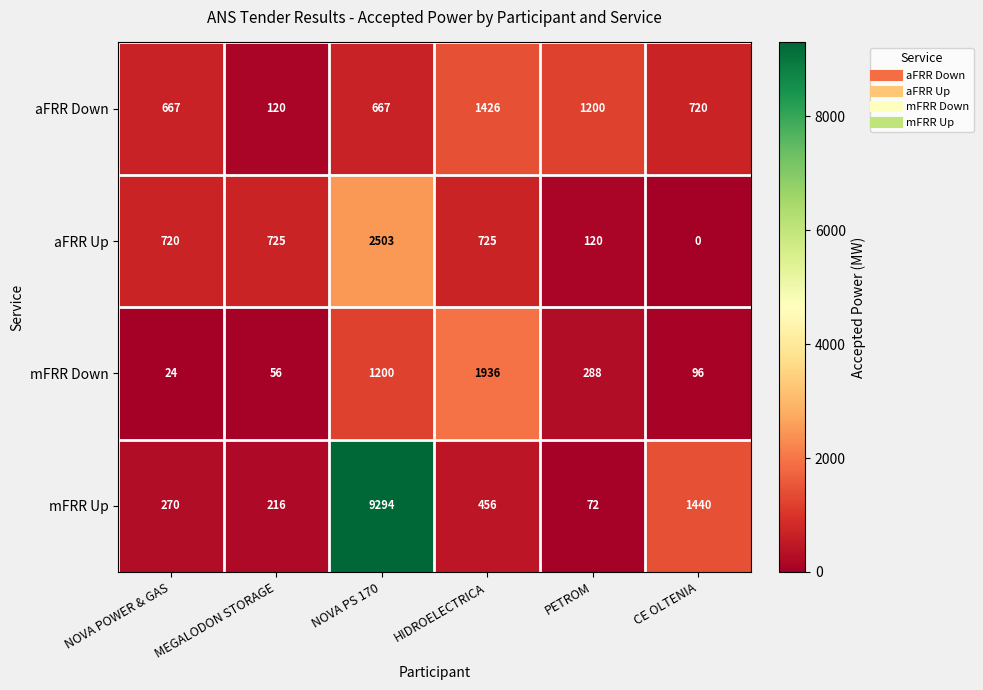

What is the sum of the mFRR Down values at HIDROELECTRICA and MEGALODON STORAGE?

1992